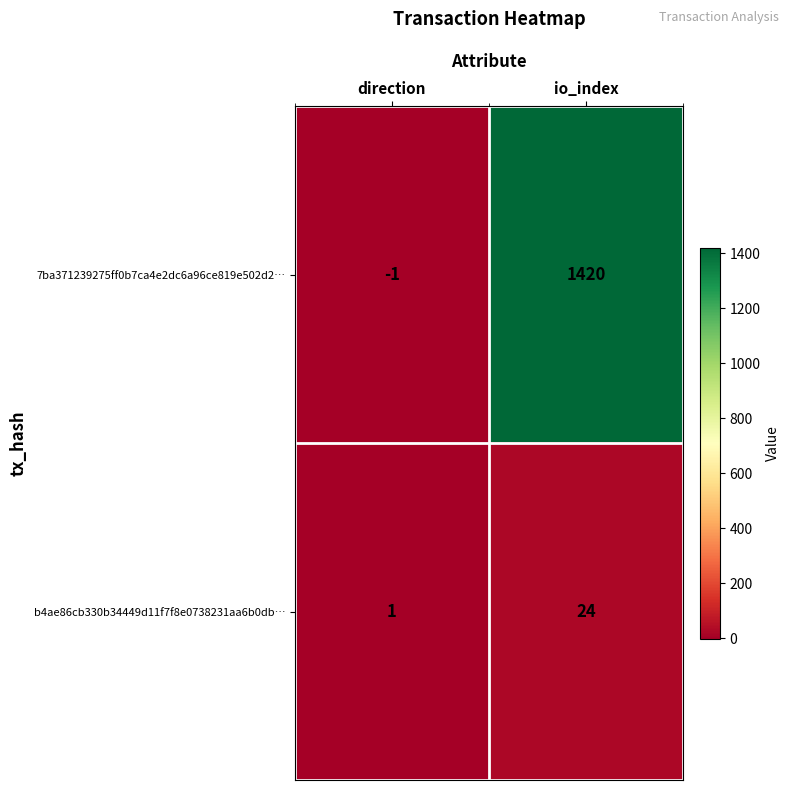

What is the greatest value displayed?

1420